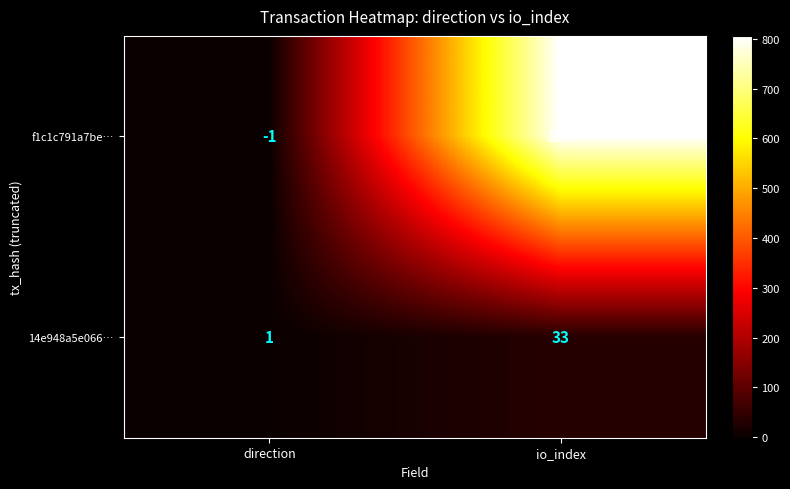

At which category does the chart reach its minimum across all series?

direction